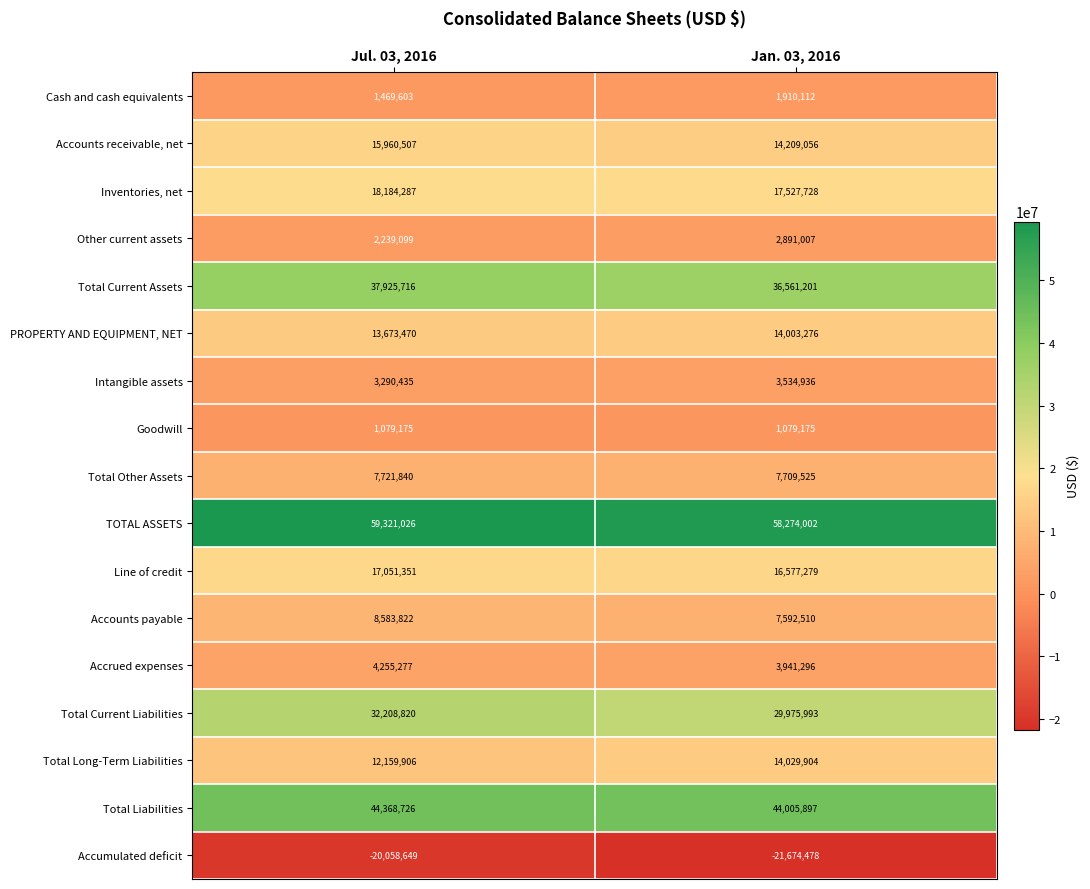

Count the number of data series in this chart.

17